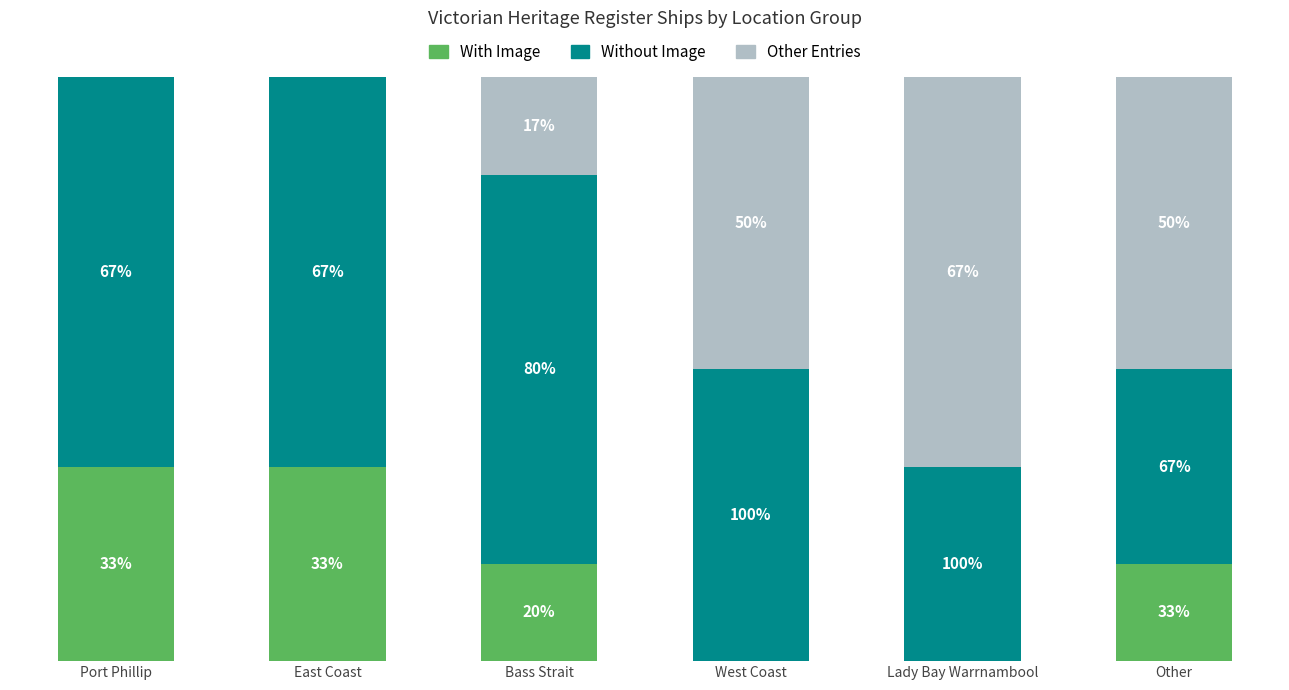

Which series has the widest spread of values?

Other Entries